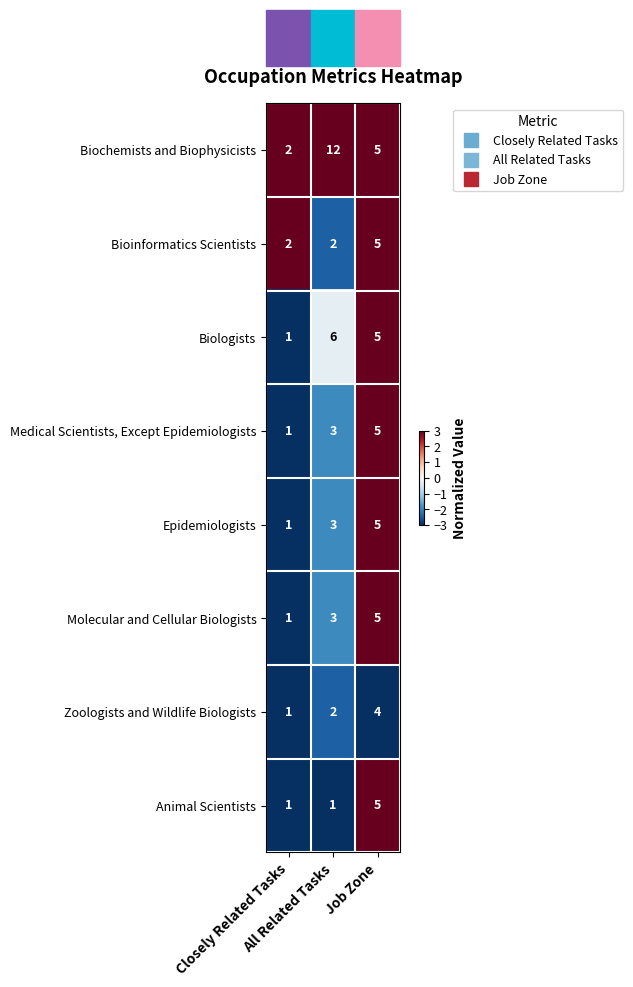

Between Closely Related Tasks and All Related Tasks, which series saw the biggest shift?

Biochemists and Biophysicists